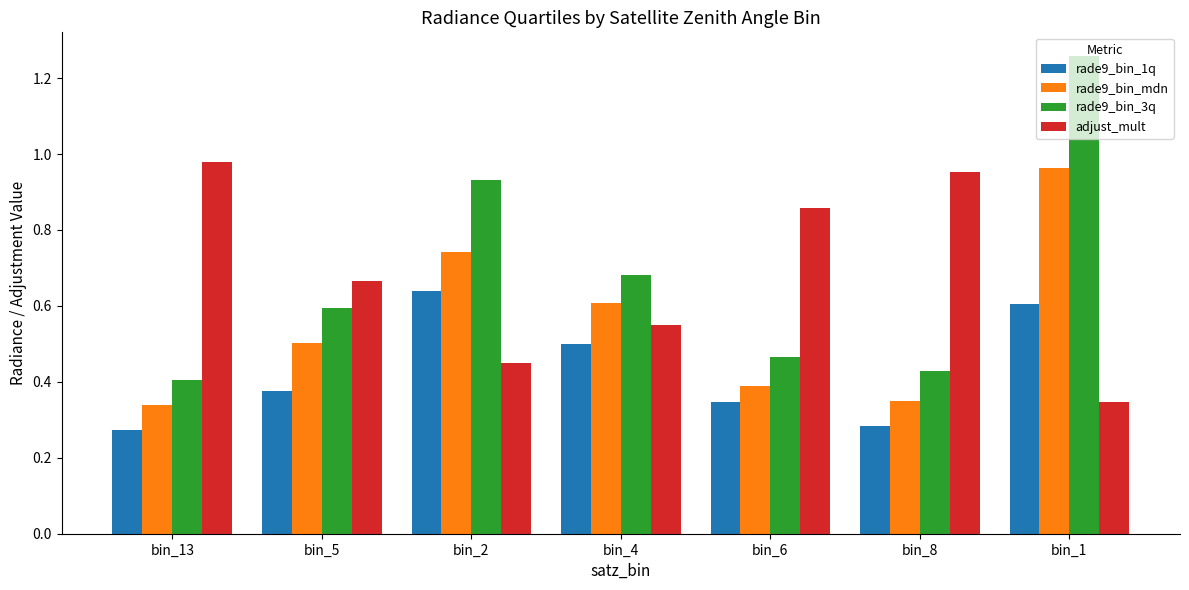

What is the total value across all series at bin_6?

2.1